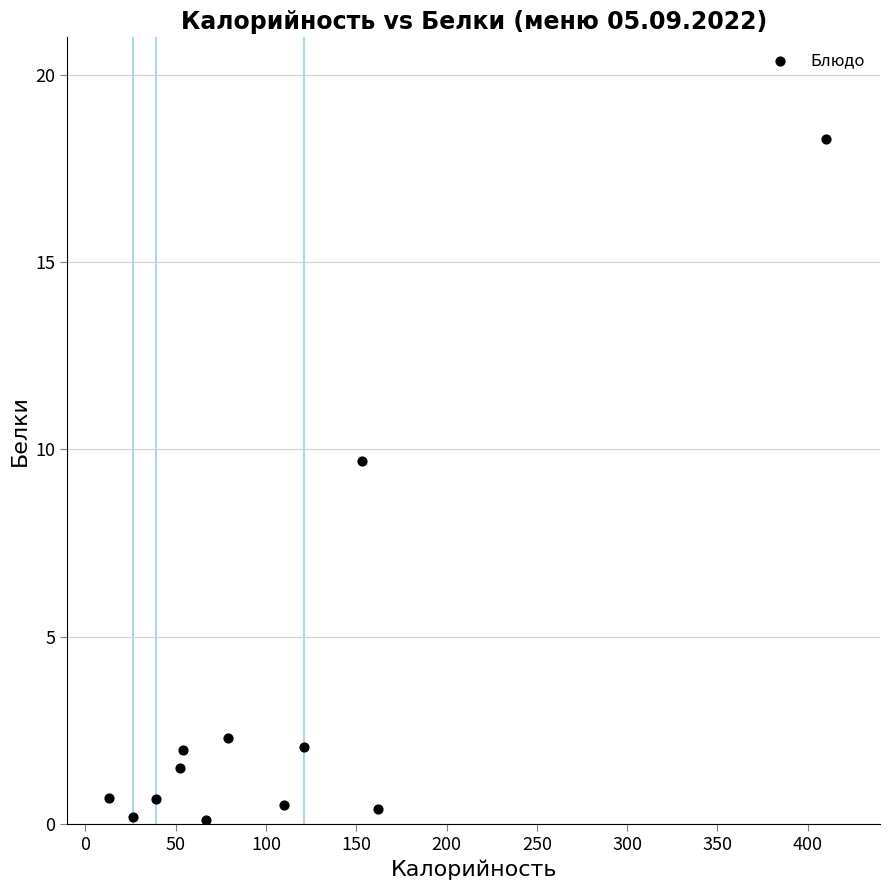

What Y value in the scatter plot is closest to 9?

9.7